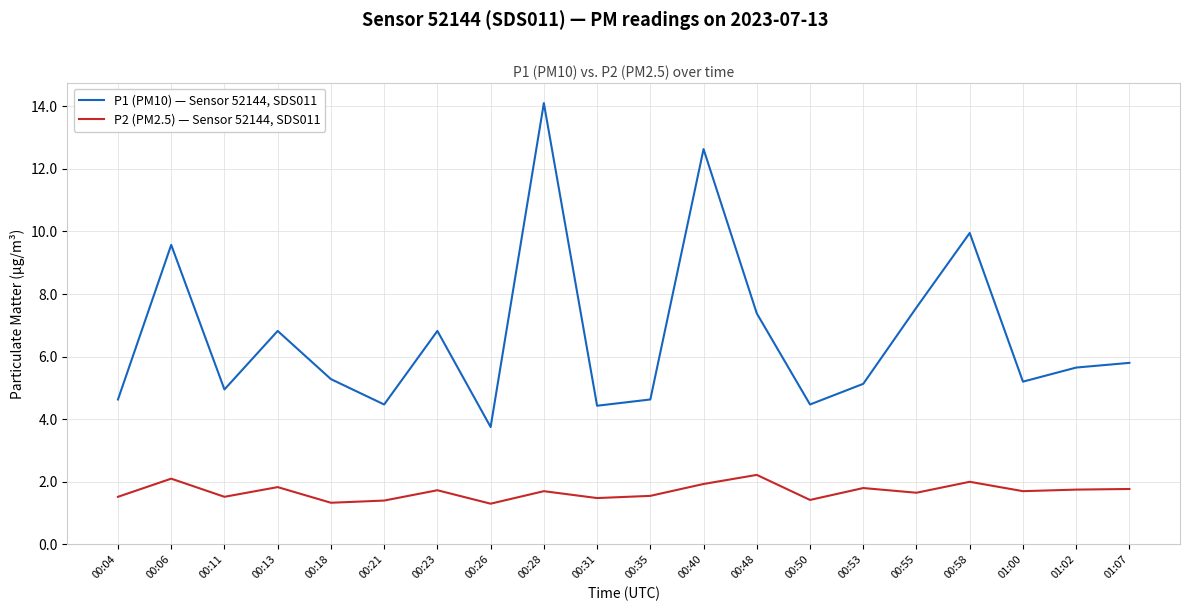

What is the greatest value displayed?

14.1